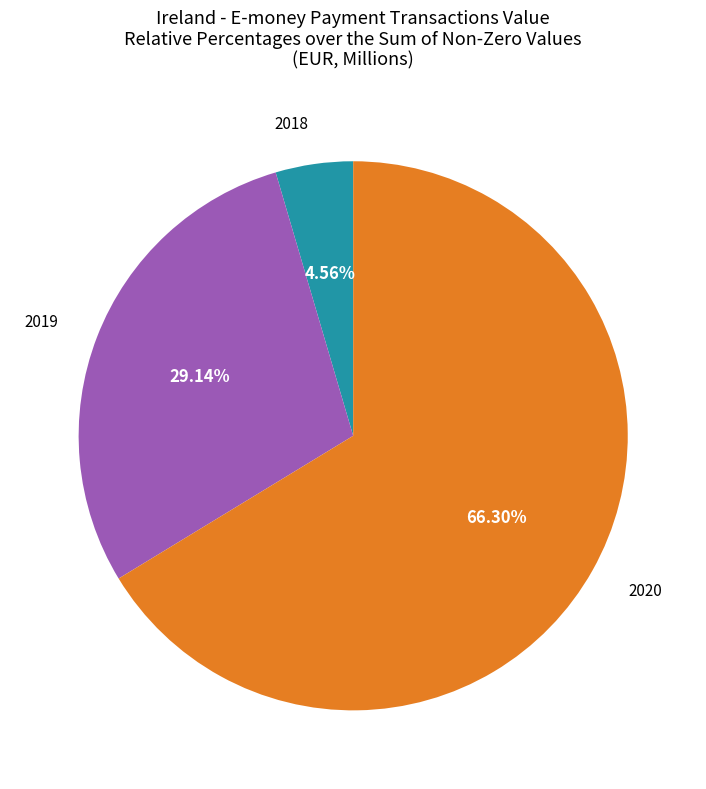

Is there any slice that represents more than half of the pie?

Yes